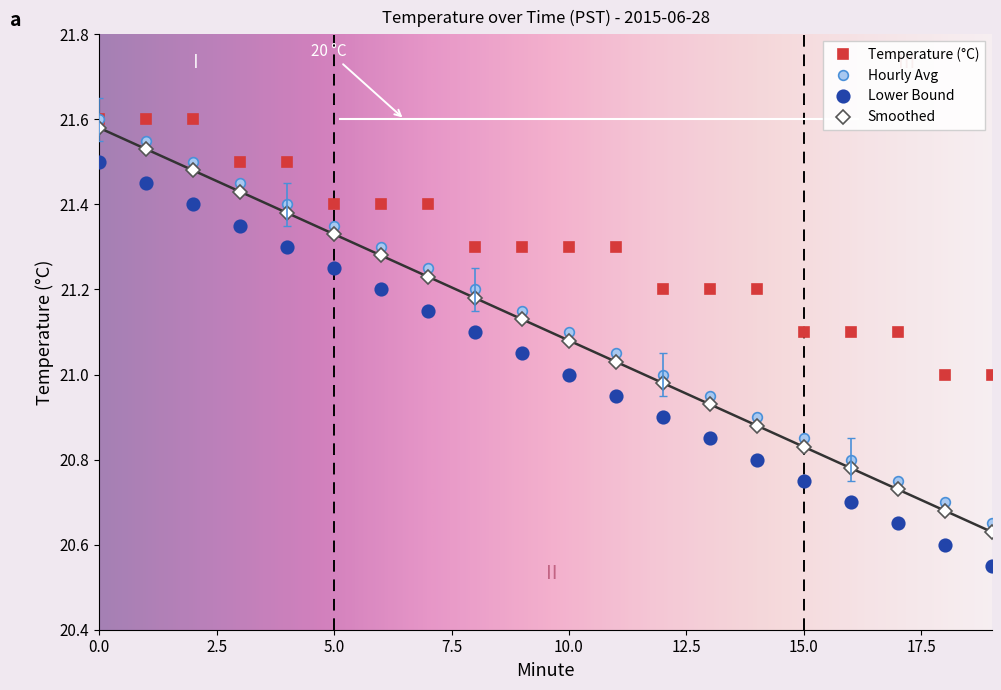

What is the difference between the second highest and minimum values in the Temperature (°C) series?

0.6